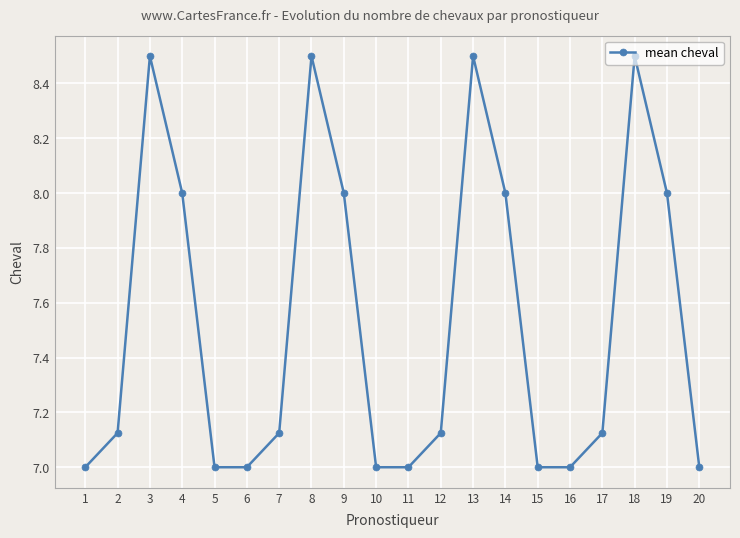

At which category does the data reach its first local peak?

3